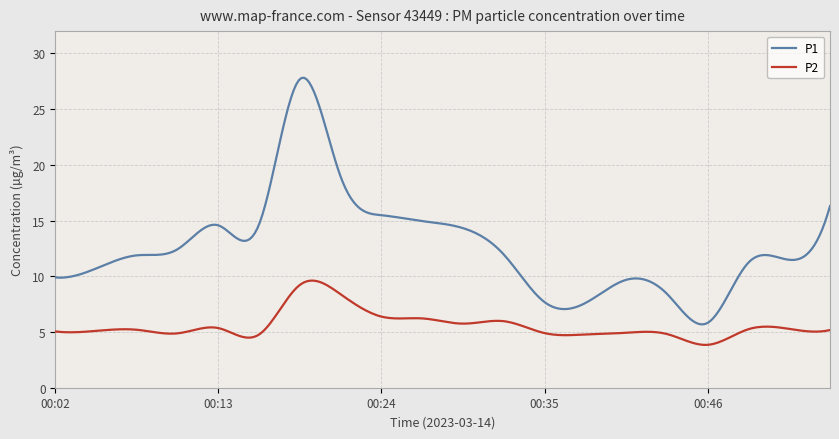

Which series has the largest total across all categories?

P1